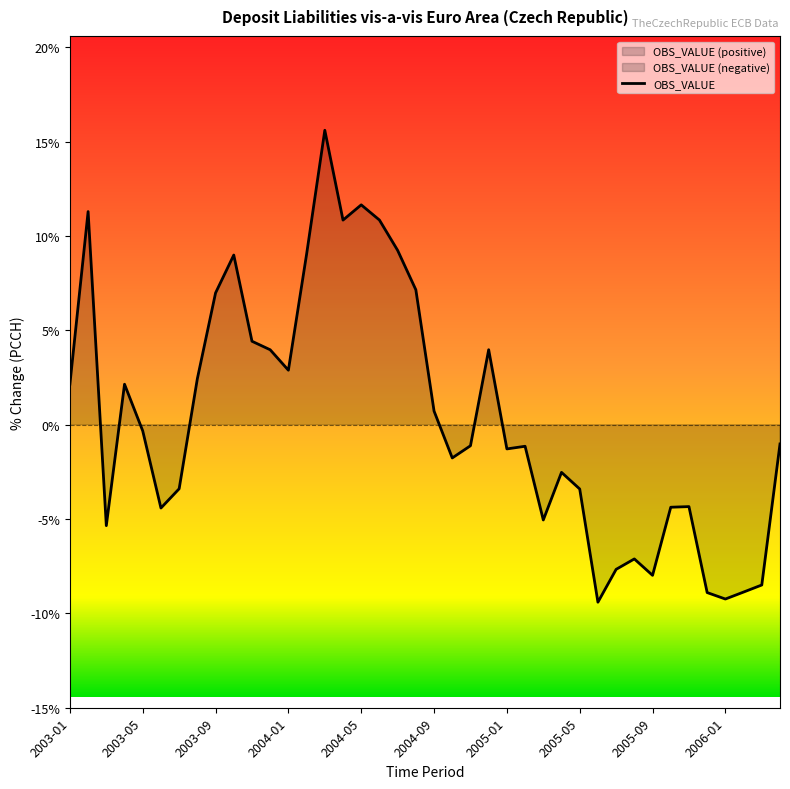

Approximately how many times larger is the value at 2004-06 compared to 2004-12?

2.7